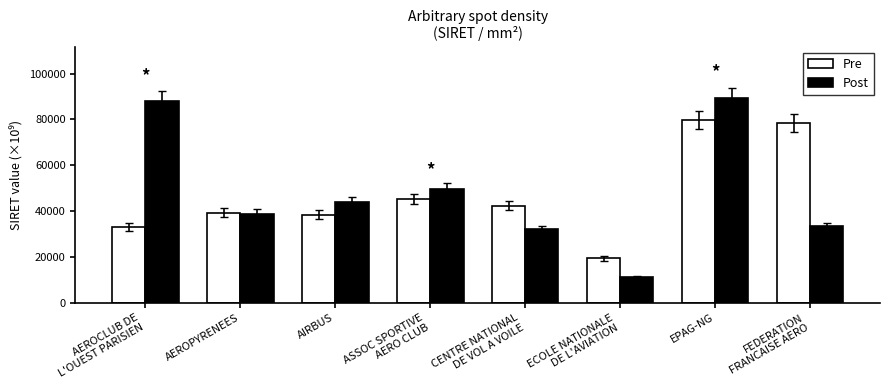

Count the number of categories in the chart.

8